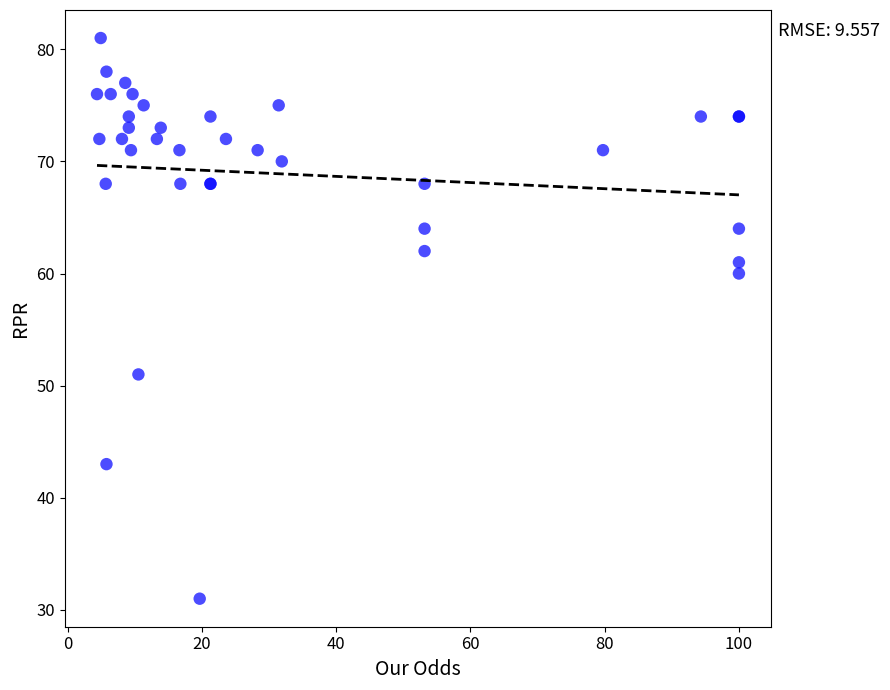

What Y value in the scatter plot is closest to 56?

60